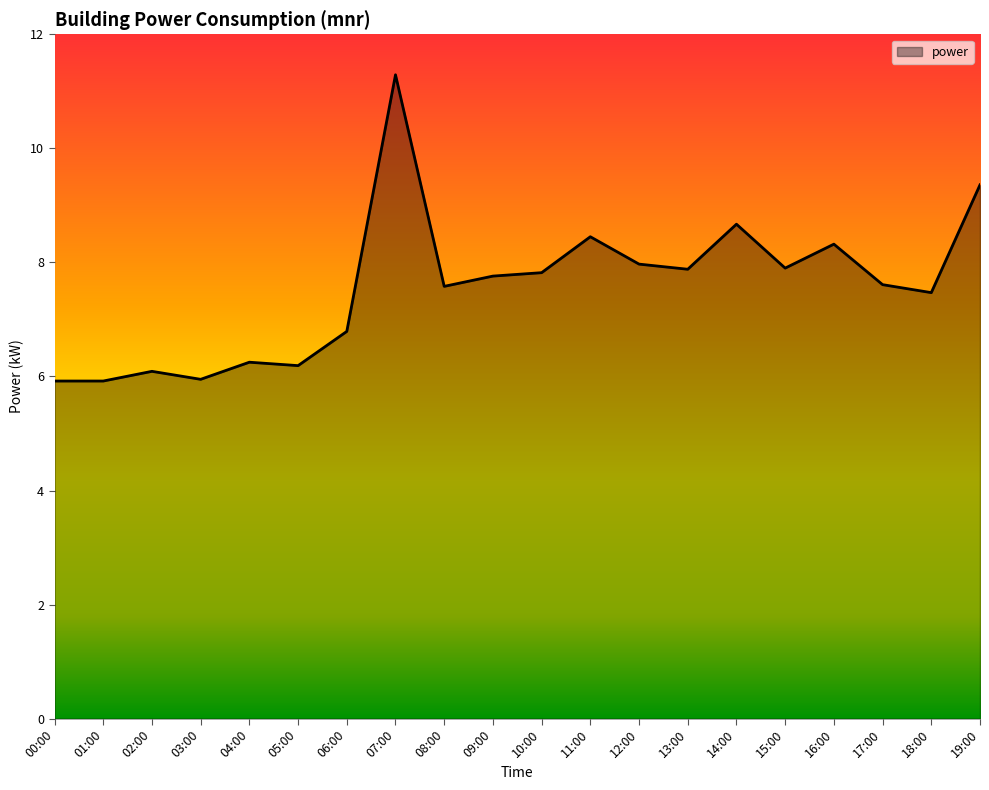

Where does the data first go above 7?

07:00